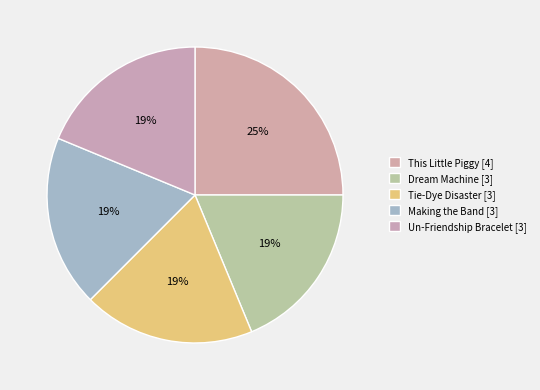

How many segments does this pie chart have?

5